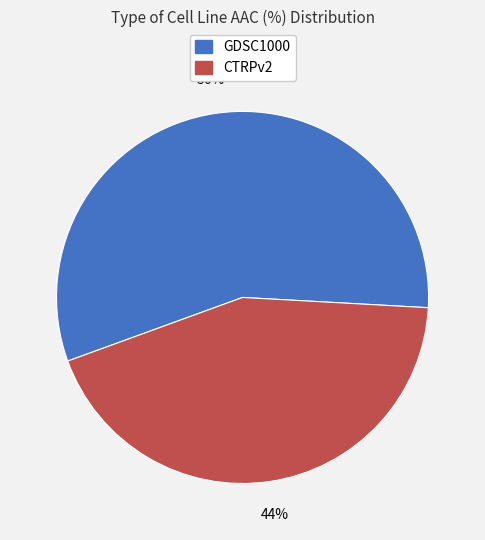

Is the sum of GDSC1000 and CTRPv2 greater than half?

Yes